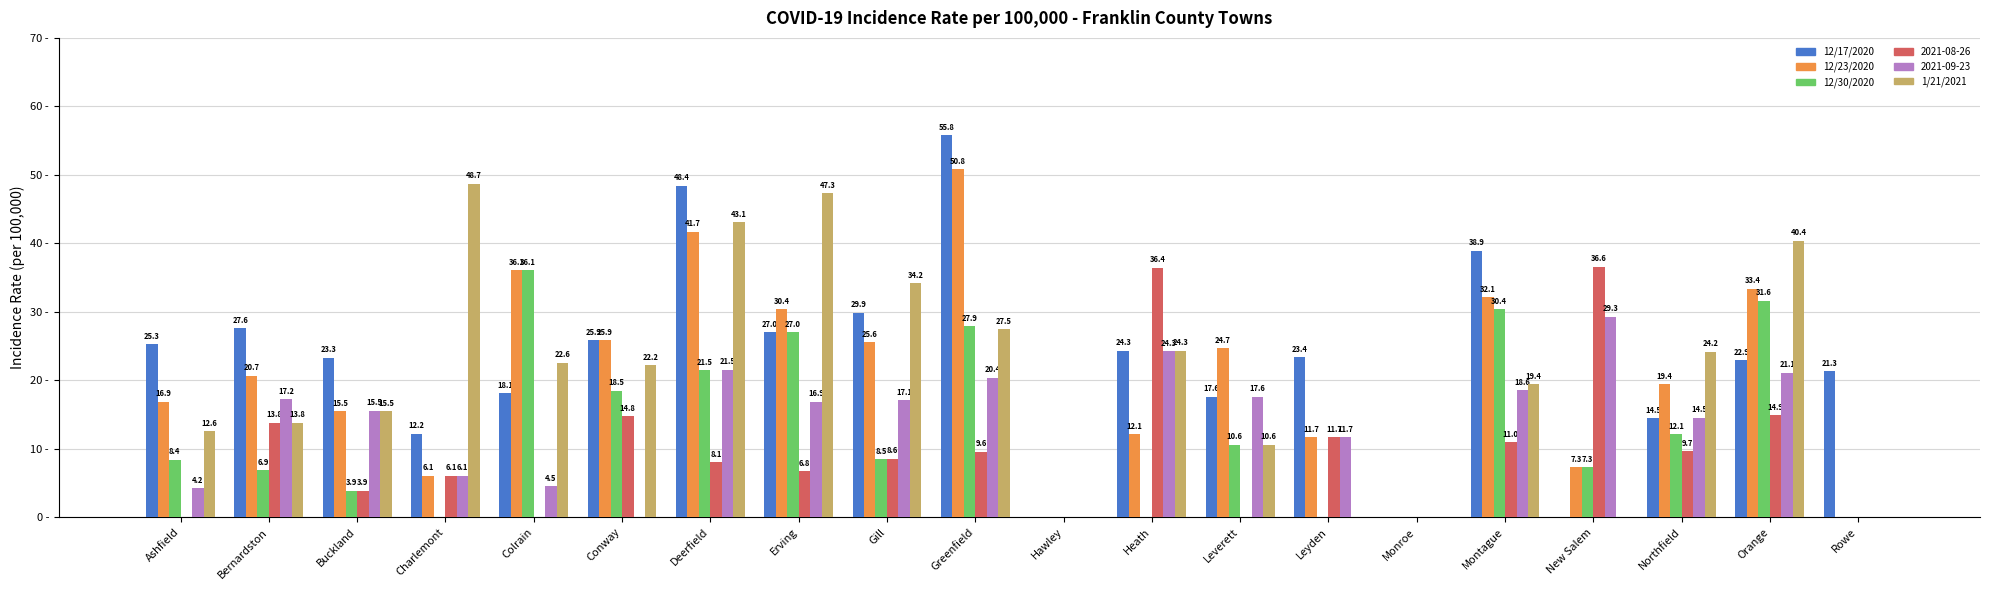

Which category has the highest value in the 12/23/2020 series?

Greenfield